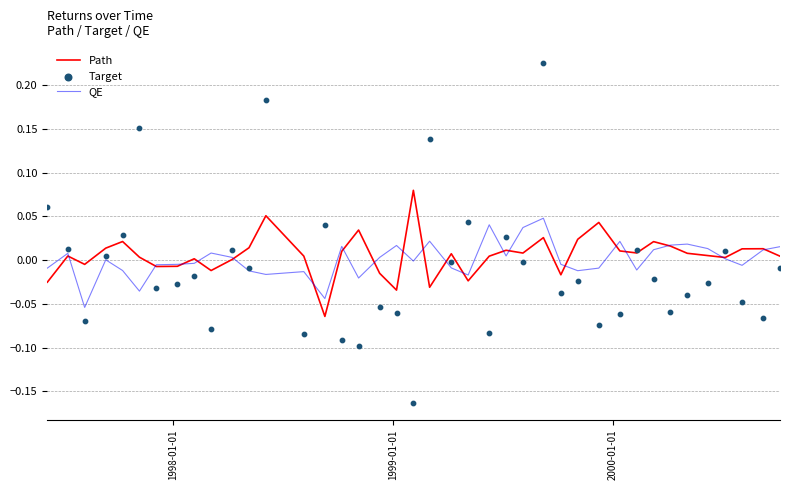

Which series has the largest total across all categories?

Path